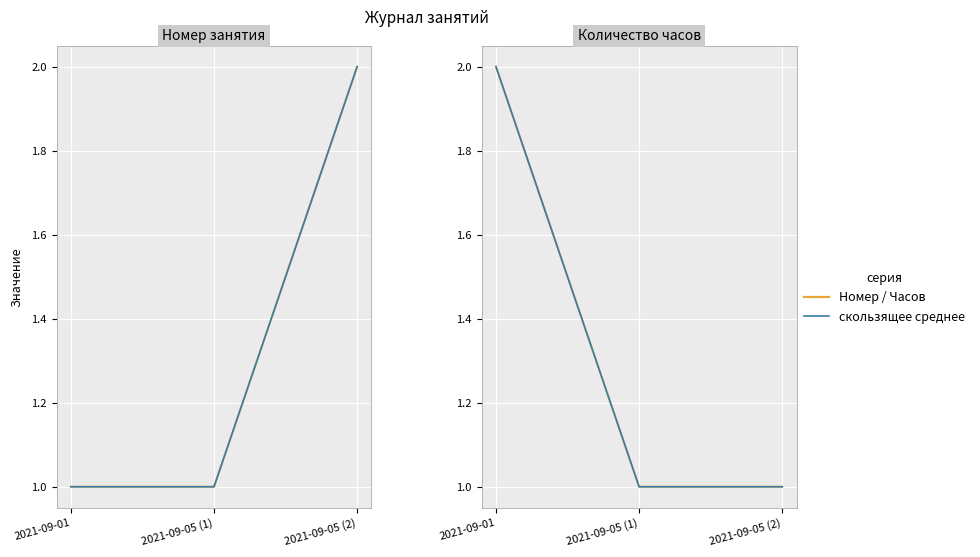

Reading left to right, what are all the values shown in this chart?

Номер занятия: 1	1	2
скользящее среднее: 2	1	1
Количество часов: 2	1	1